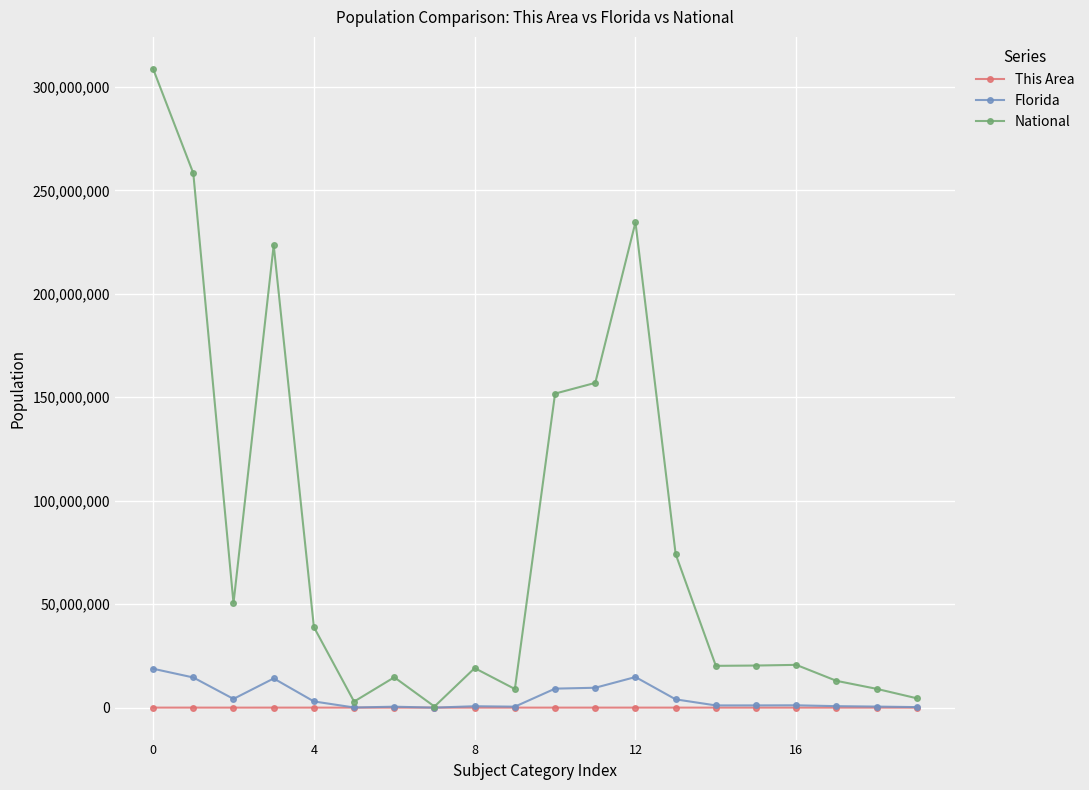

True or false: National has more than 0 interior local peaks.

True